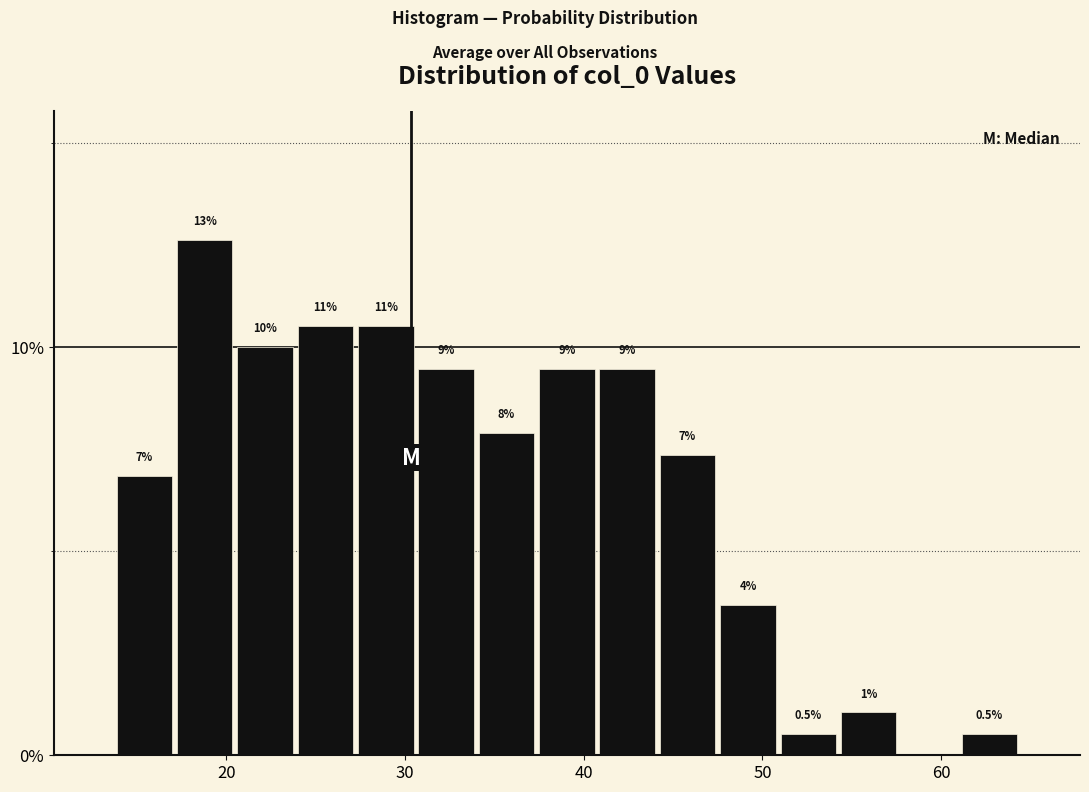

Read against the x-axis, roughly where is the centre of the tallest bar?

19